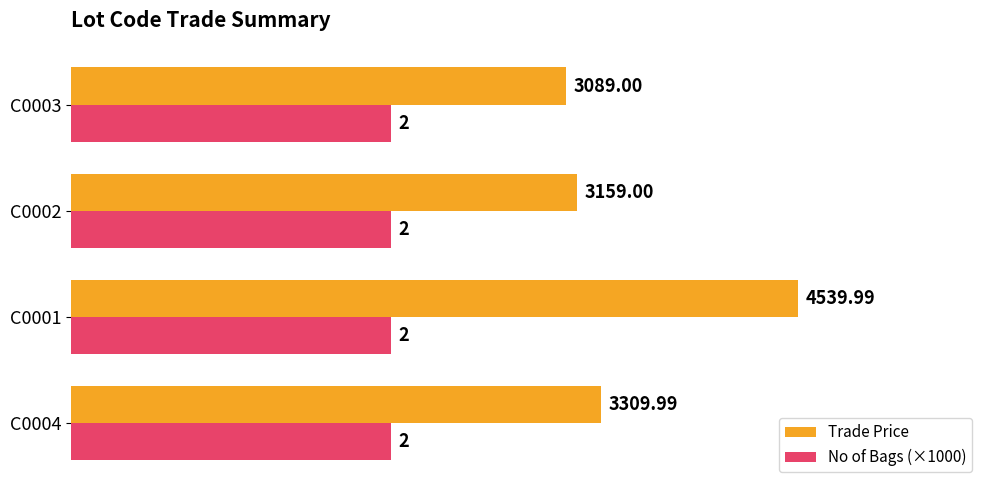

Which series has the largest range (max minus min)?

Trade Price